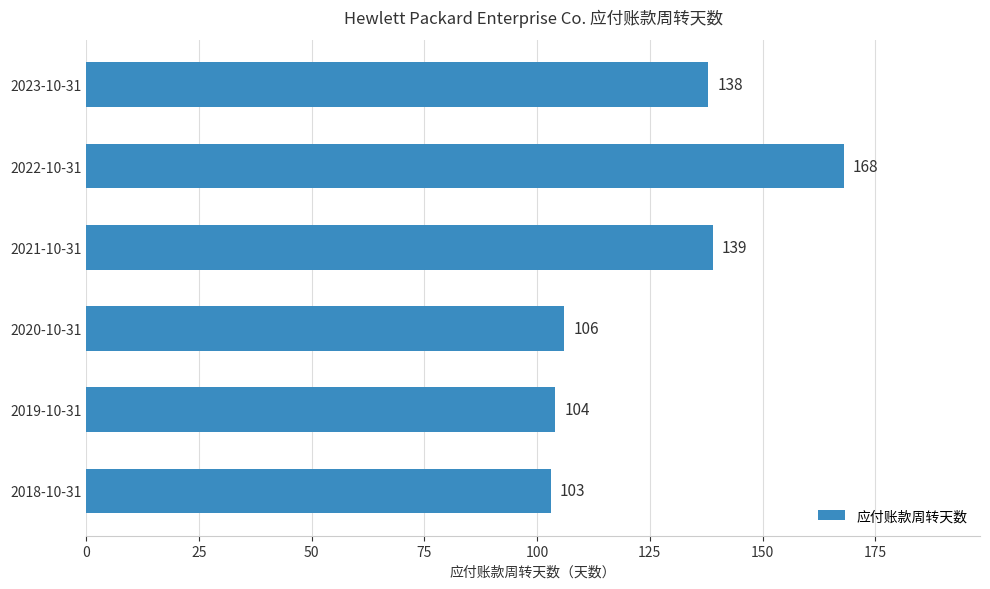

Between 2019-10-31 and 2020-10-31, which is larger?

2020-10-31